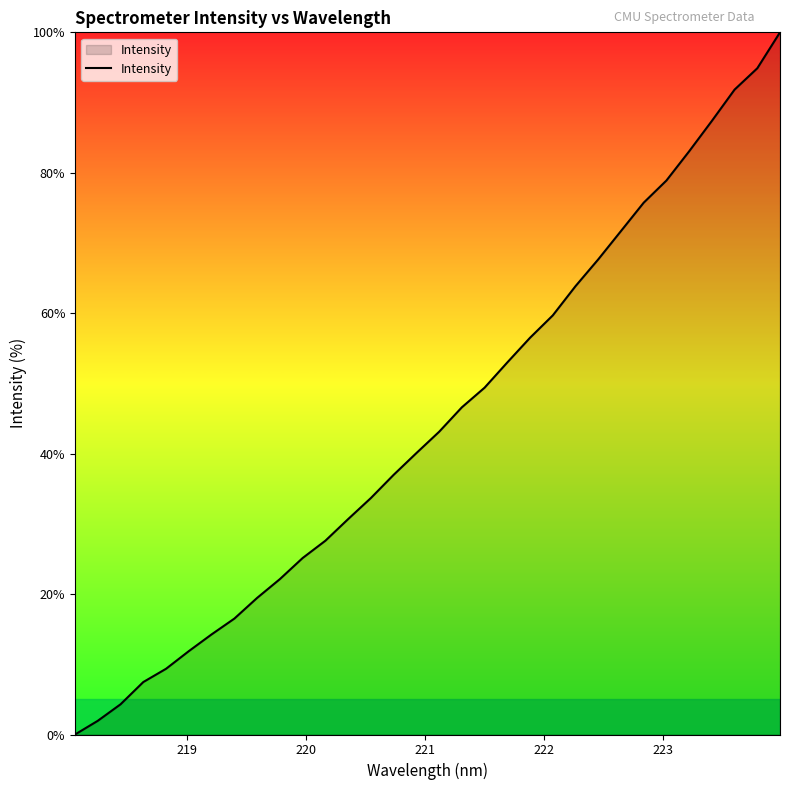

What is the maximum value shown in the chart?

100.0